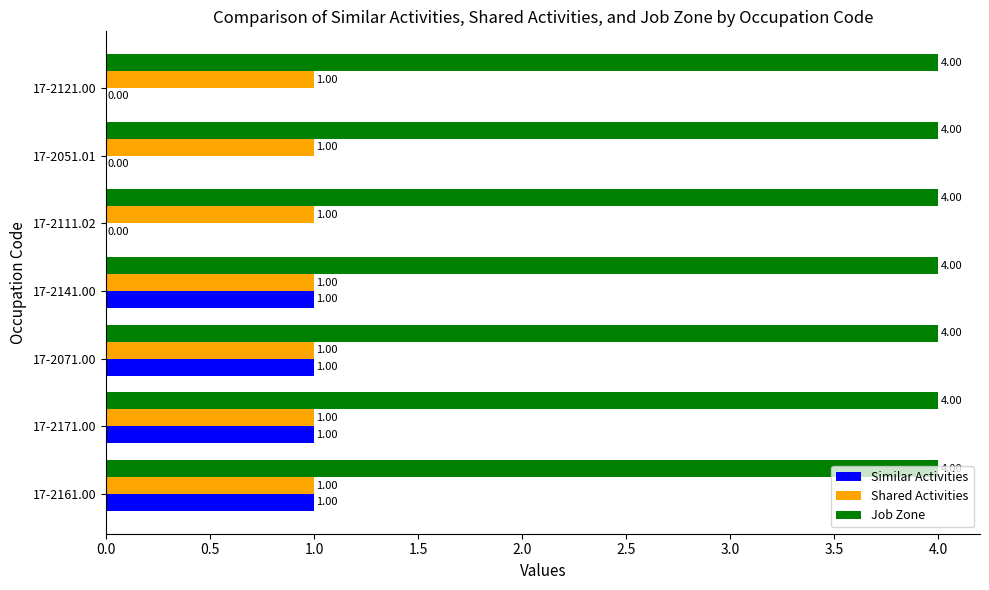

What is the total value across all series at 17-2141.00?

6